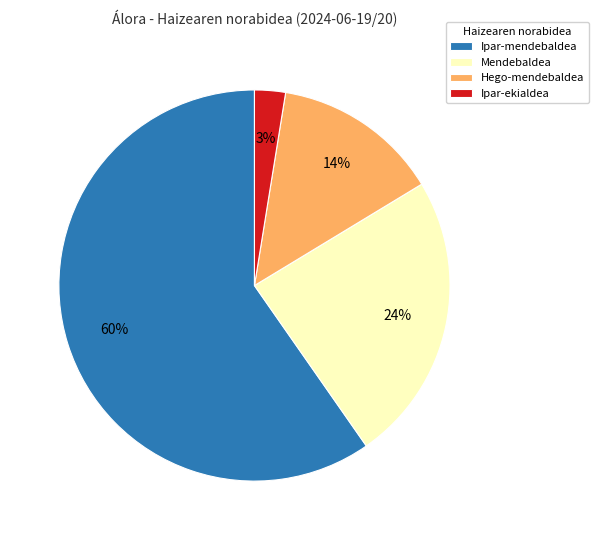

Which category has the biggest portion of the pie?

Ipar-mendebaldea